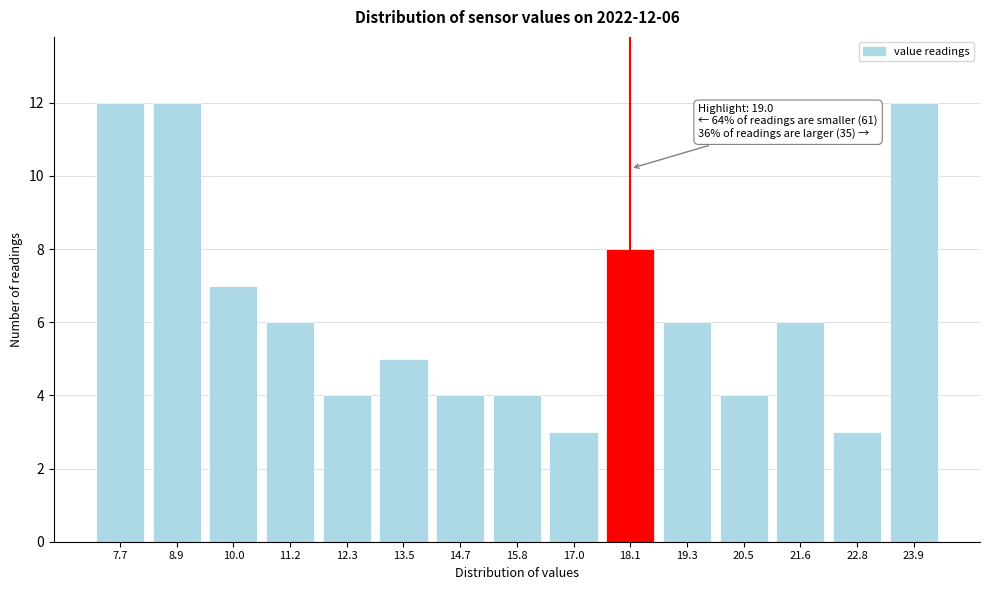

Reading left to right, extract all data points from this chart.

7.7=12	8.9=12	10.0=7	11.2=6	12.3=4	13.5=5	14.7=4	15.8=4	17.0=3	18.1=8	19.3=6	20.5=4	21.6=6	22.8=3	23.9=12